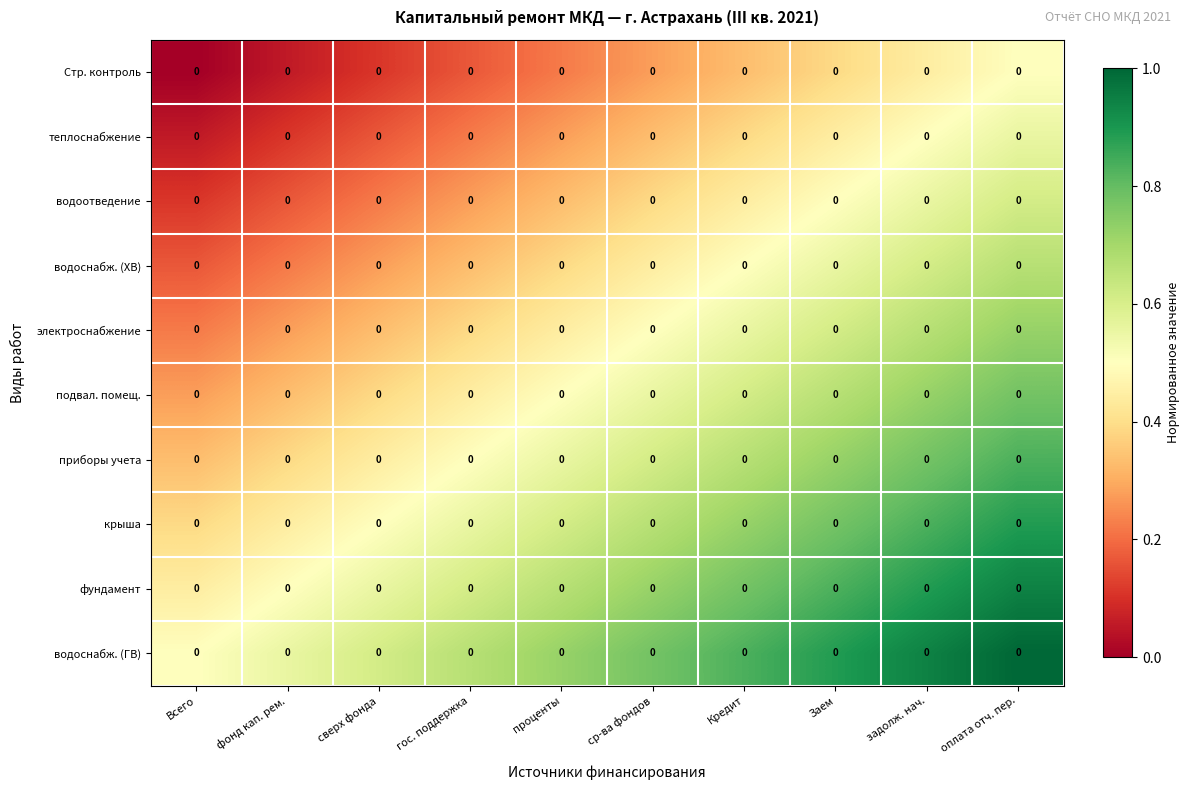

Rank the series by their maximum value, from lowest to highest.

Стр. контроль, теплоснабжение, водоотведение, водоснабж. (ХВ), электроснабжение, подвал. помещ., приборы учета, крыша, фундамент, водоснабж. (ГВ)